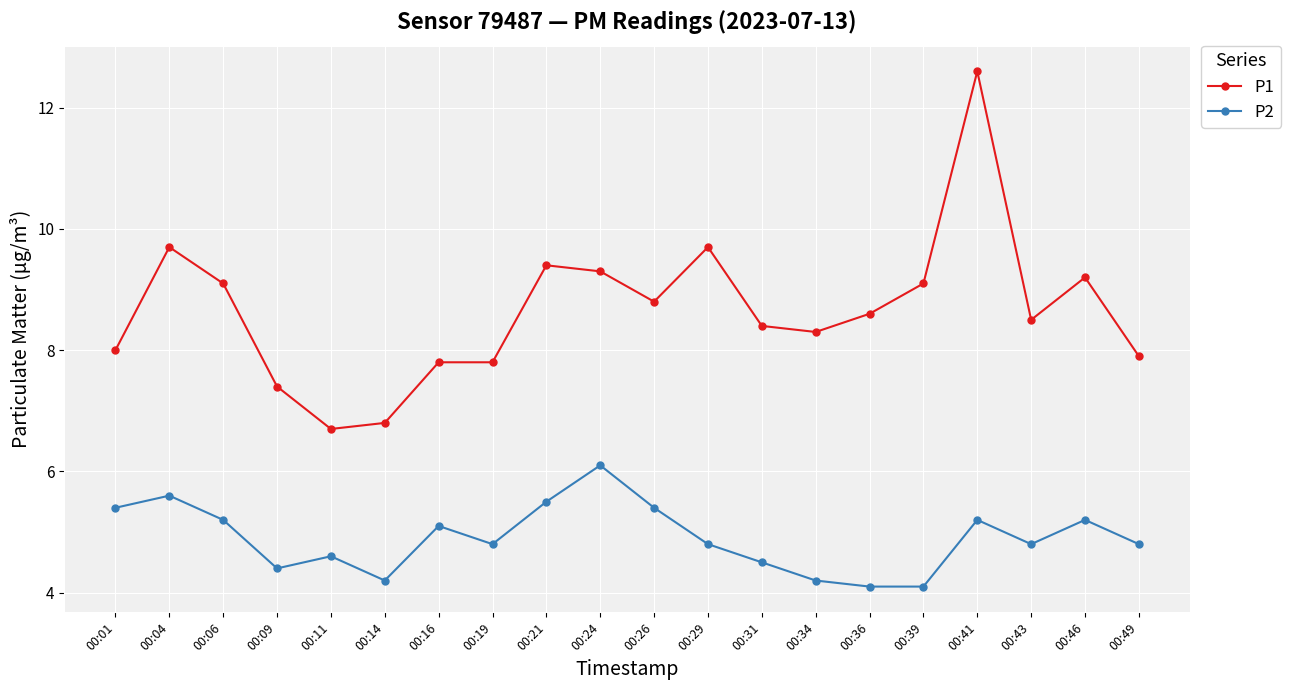

What is the average value of the P2 series?

4.9